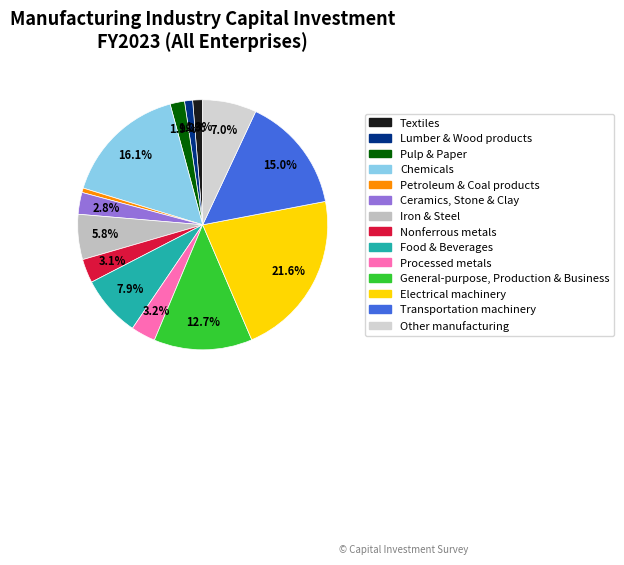

How many slices are in this pie chart?

14